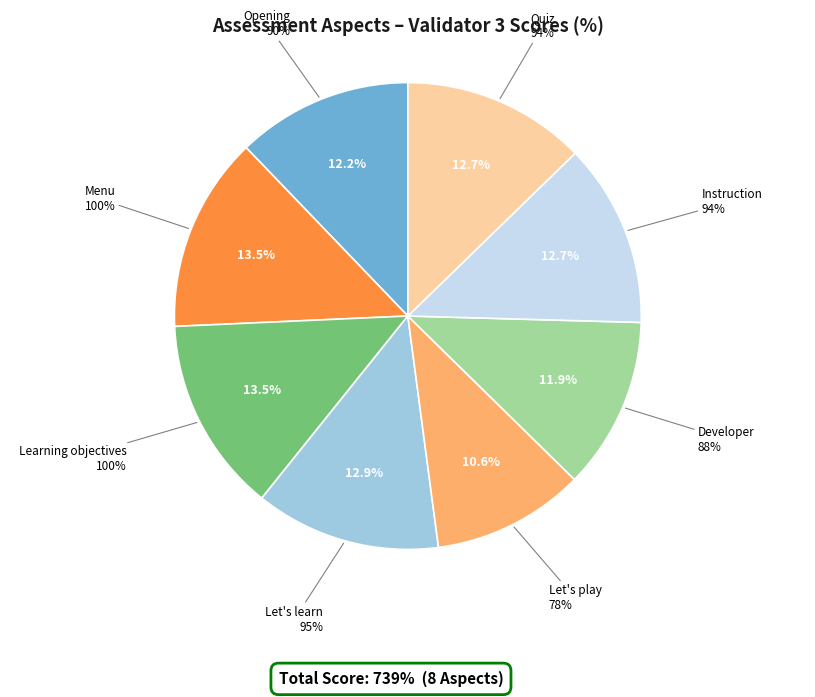

Is there any slice that represents more than half of the pie?

No